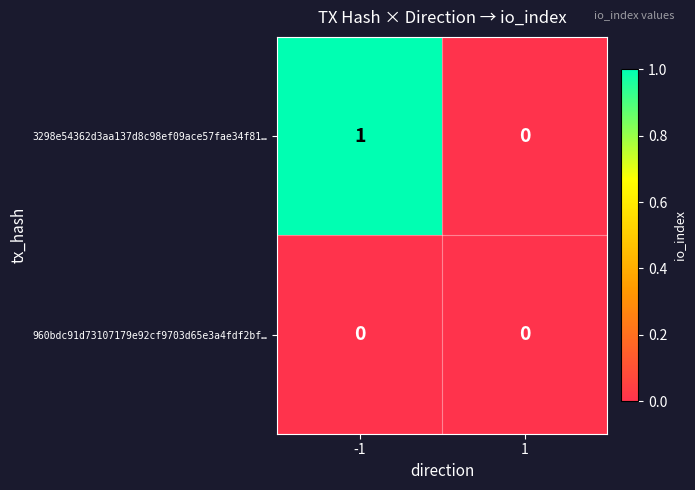

Which series has the largest range (max minus min)?

3298e54362d3aa137d8c98ef09ace57fae34f81…